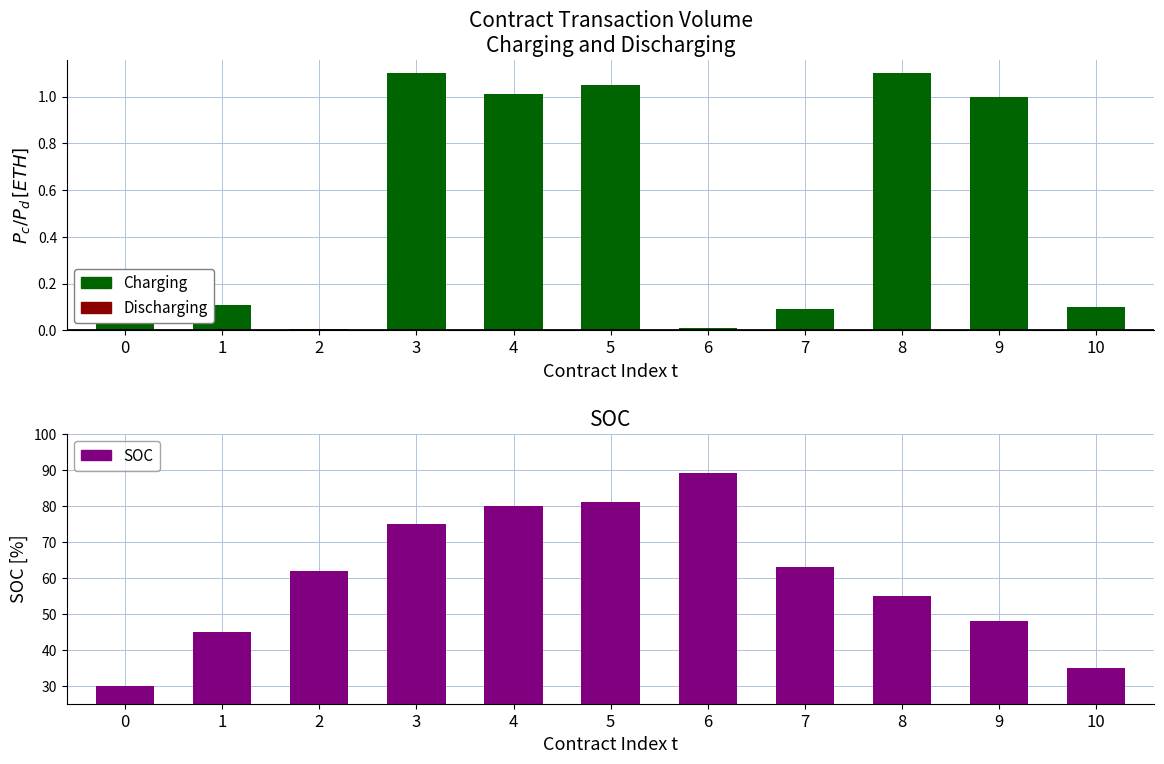

What is the total value across all series at 5?

82.0